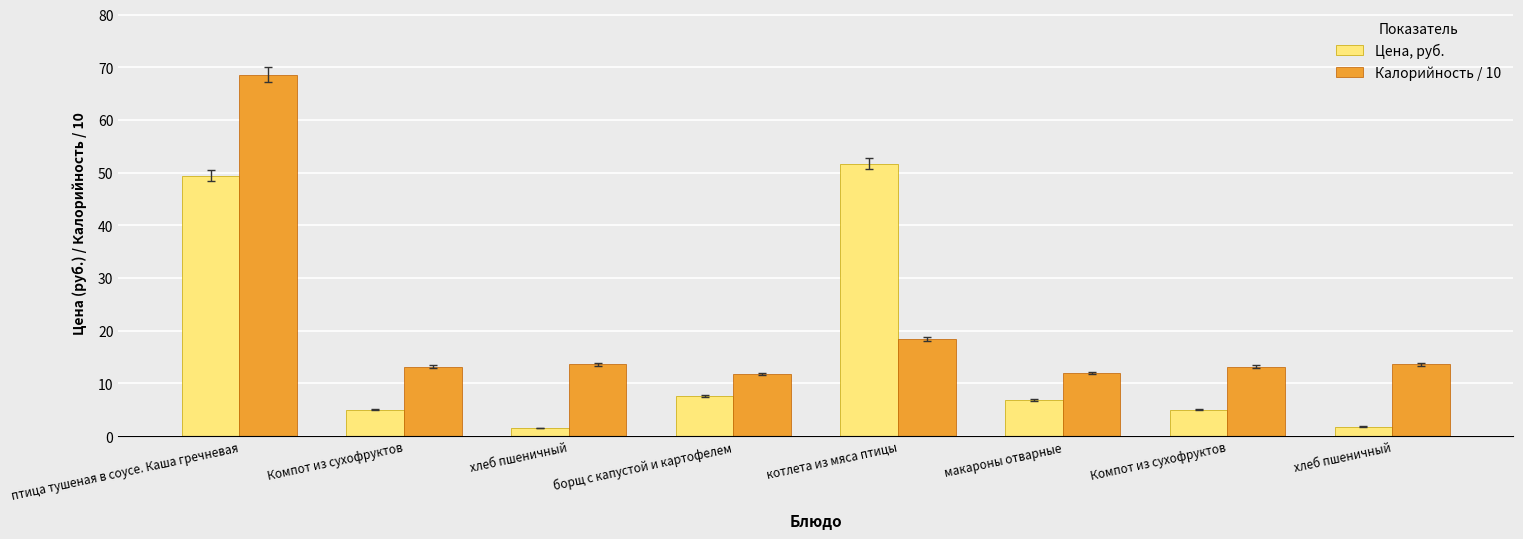

Which has a higher value, птица тушеная в соусе. Каша гречневая or Компот из сухофруктов?

птица тушеная в соусе. Каша гречневая